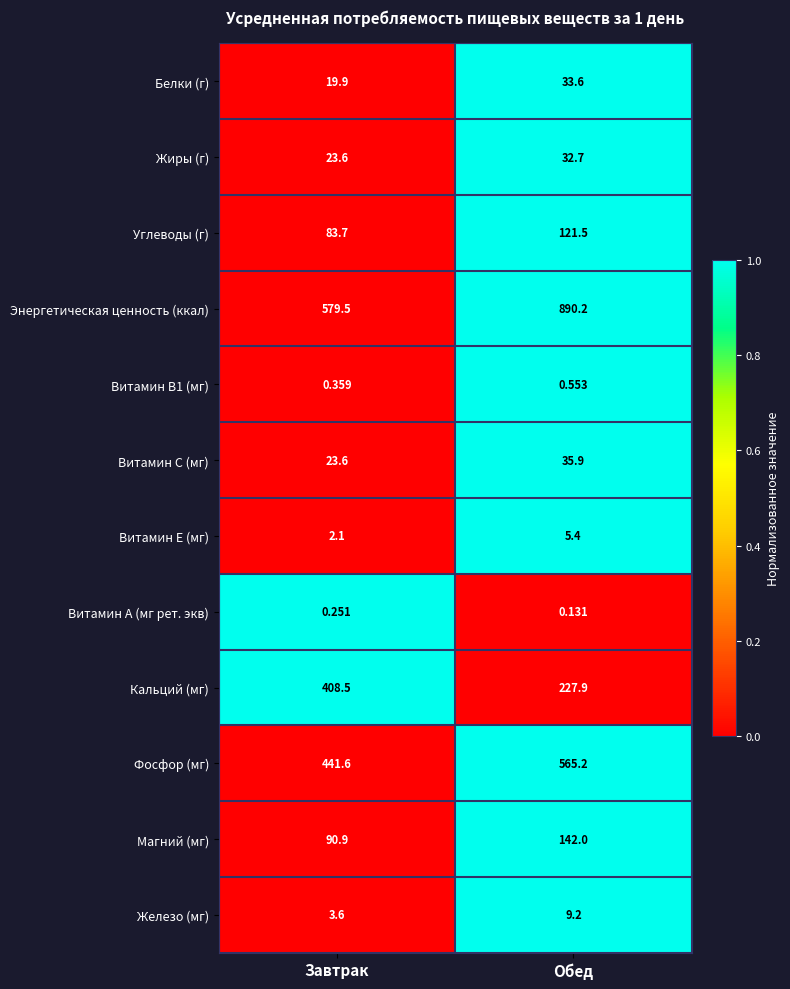

Which series has the largest total across all categories?

Энергетическая ценность (ккал)